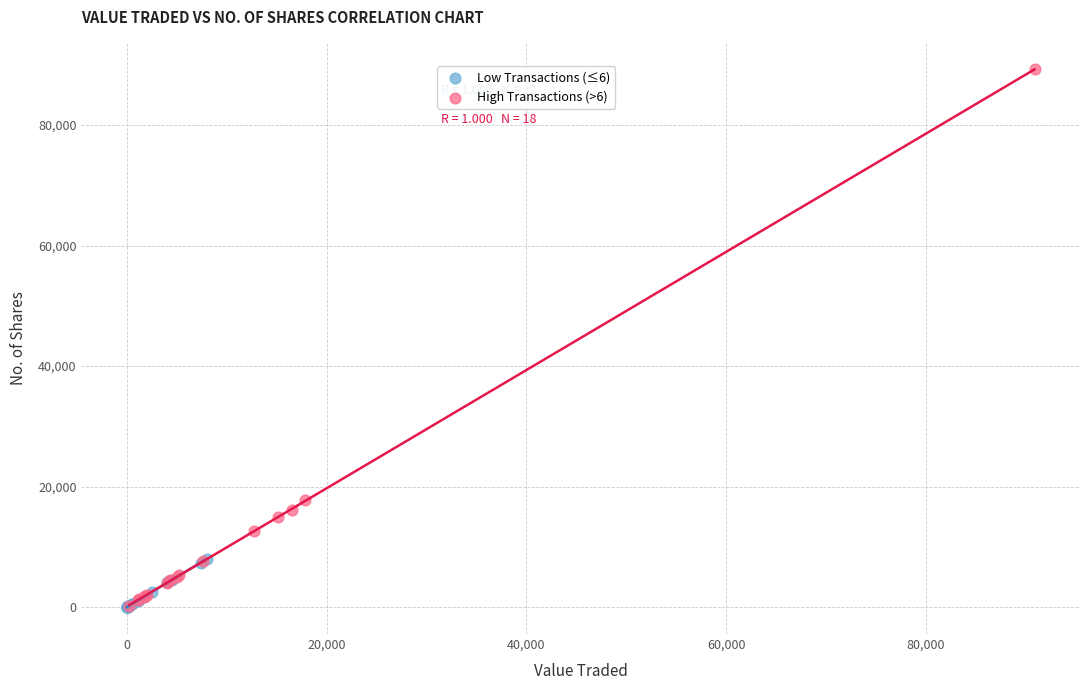

Which series contains the highest Y value?

High Transactions (>6)